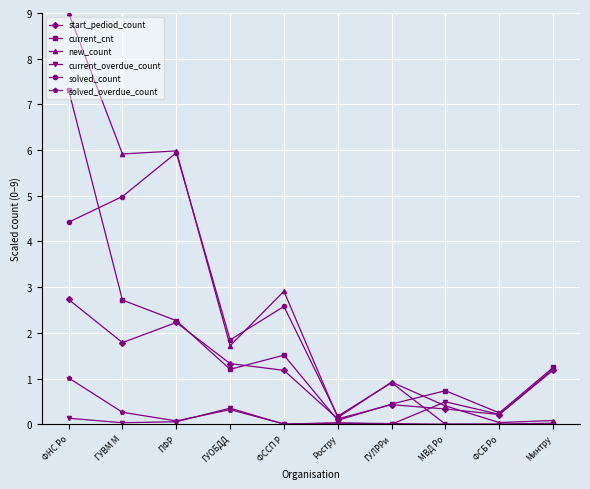

At which category is the sum across all series the highest?

ФНС Ро